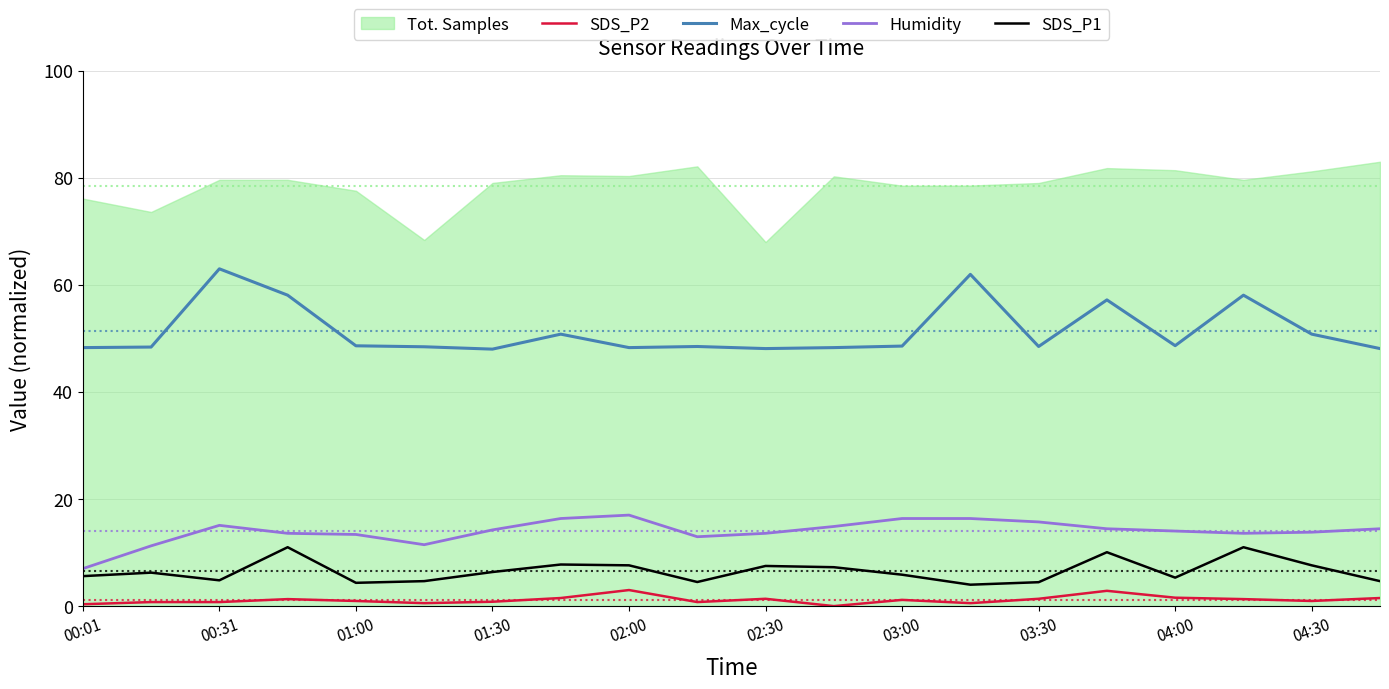

How many data points in Humidity are less than 14?

9